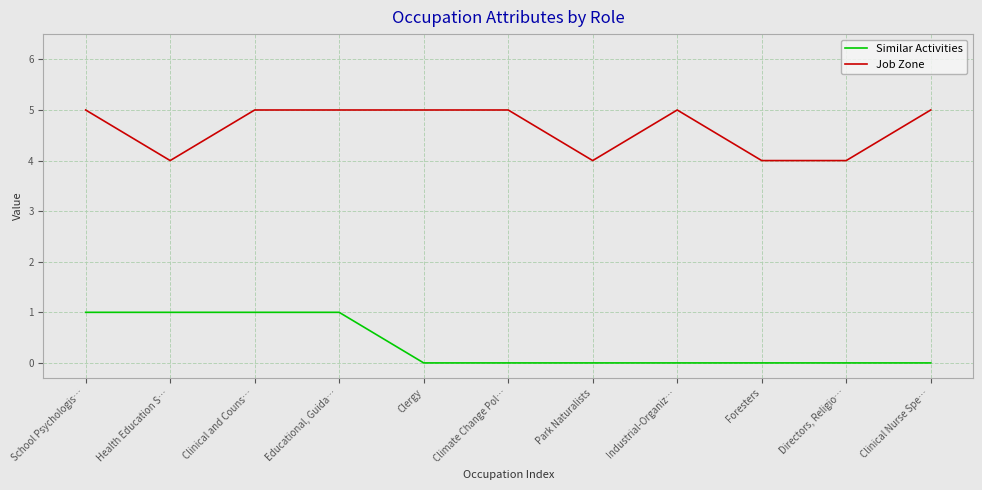

What position from the right is Foresters?

3